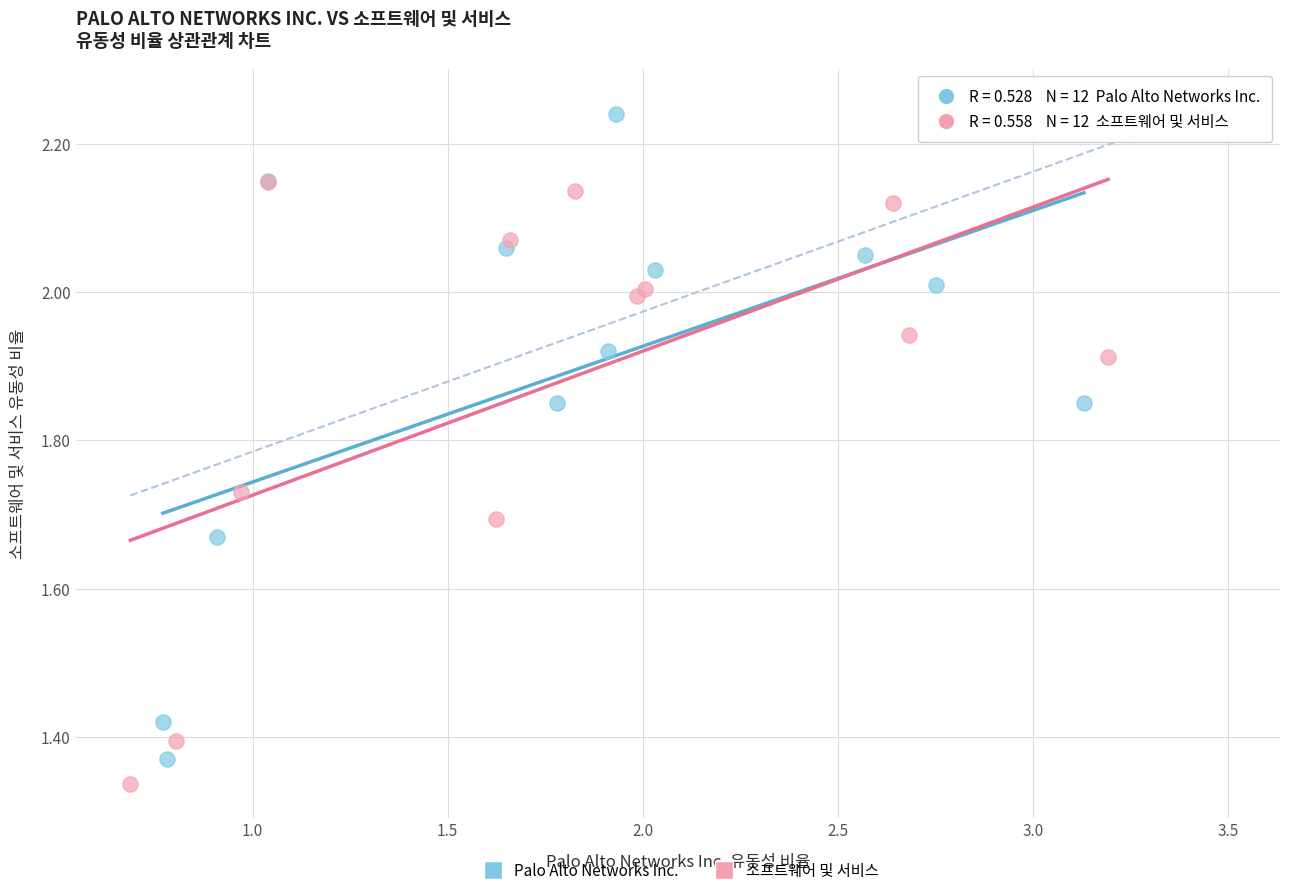

Which series contains the highest Y value?

Palo Alto Networks Inc.